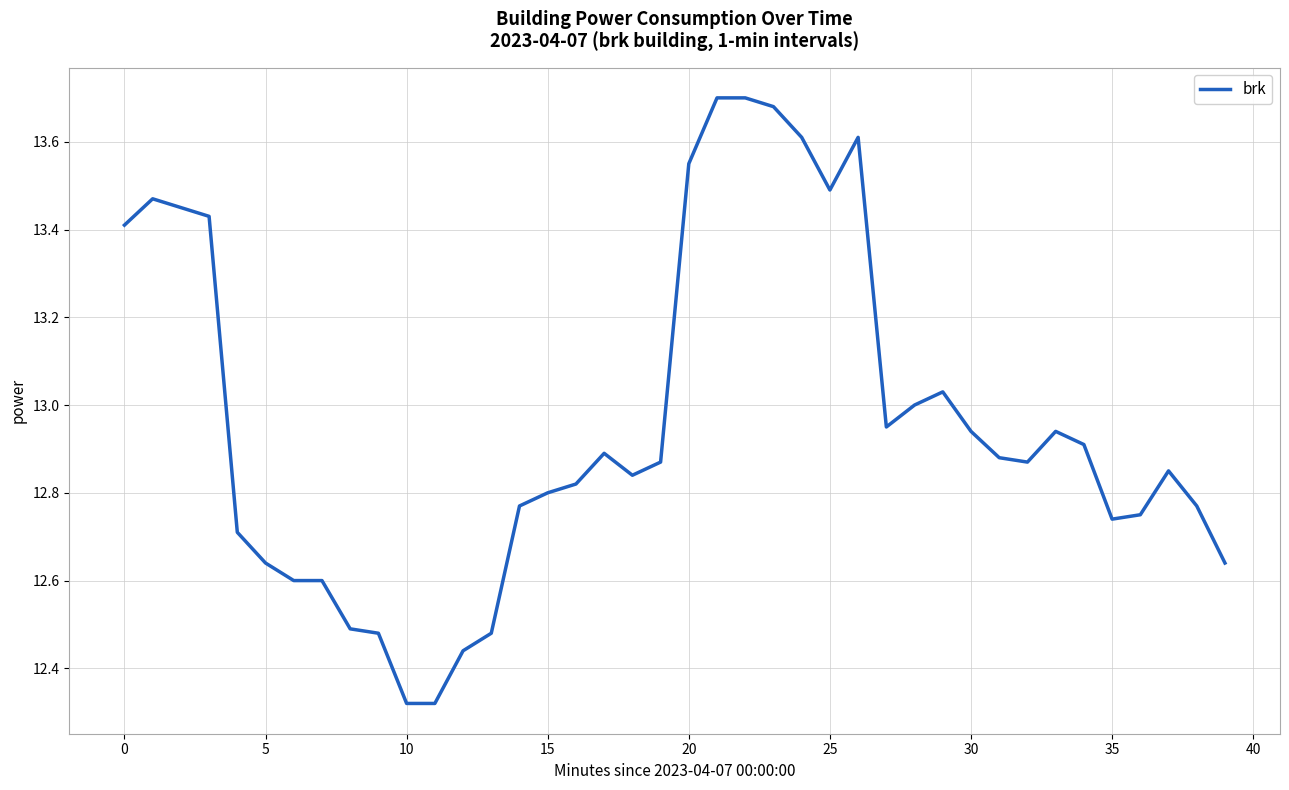

What is the difference between the maximum and minimum values?

1.4